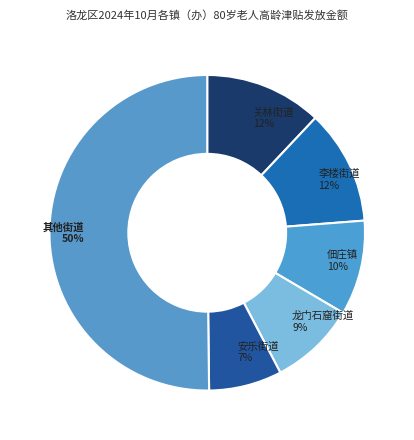

To the nearest percent, what is the average slice percentage?

17%